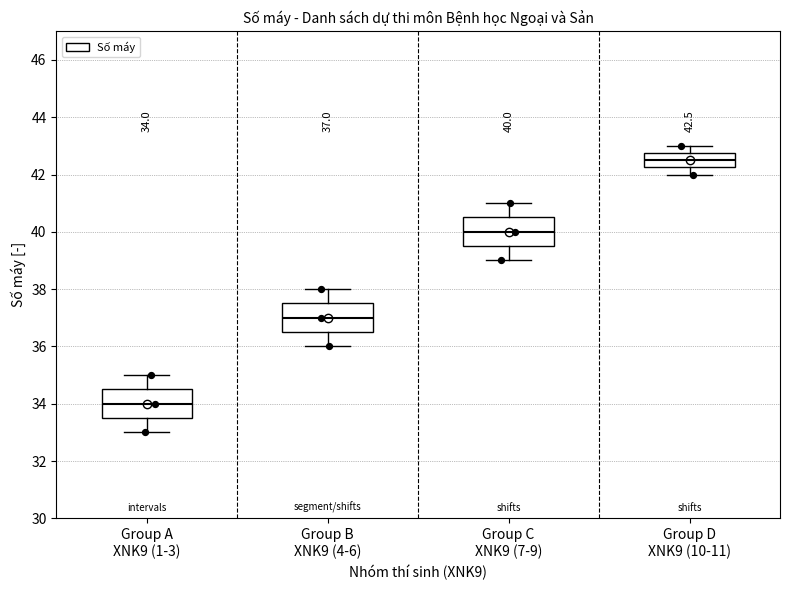

Which box's median line is the lowest?

Group A XNK9 (1-3)